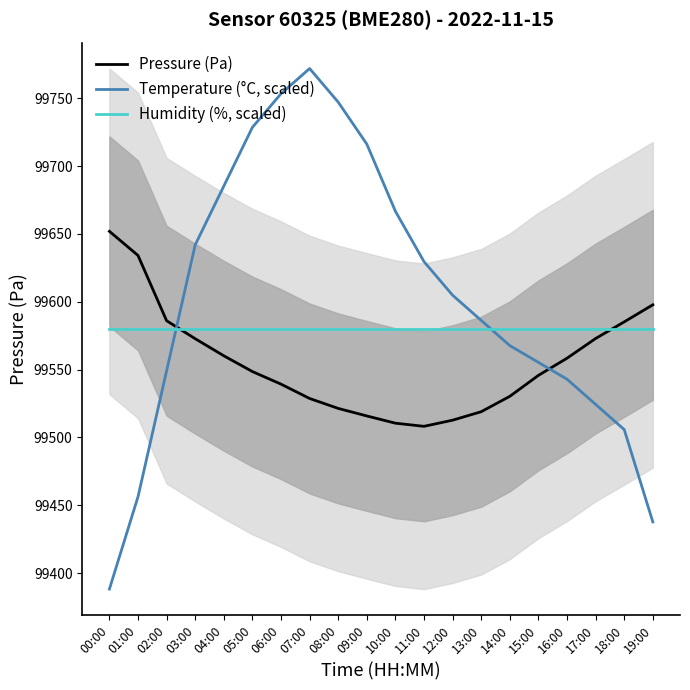

How many data points in Pressure (Pa) are less than 99548?

10